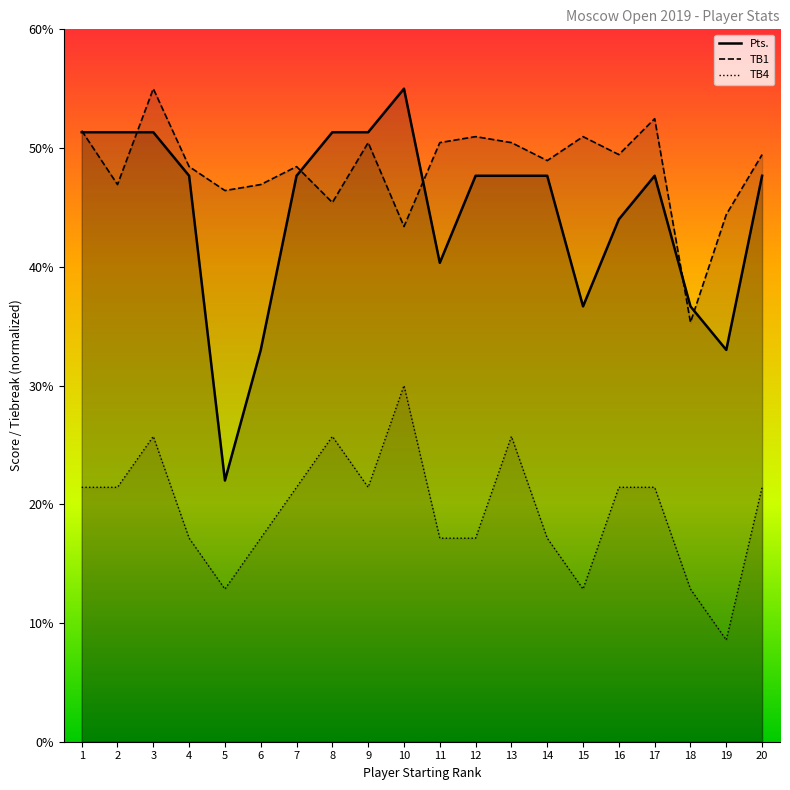

True or false: TB1 and TB4 intersect in this chart.

False